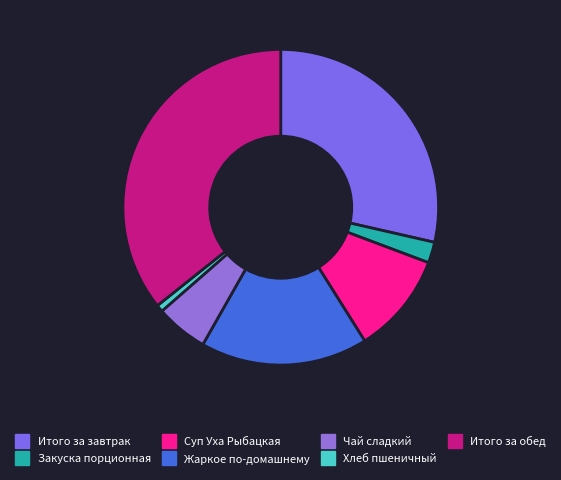

To the nearest percent, what percentage of the pie is Жаркое по-домашнему?

17%